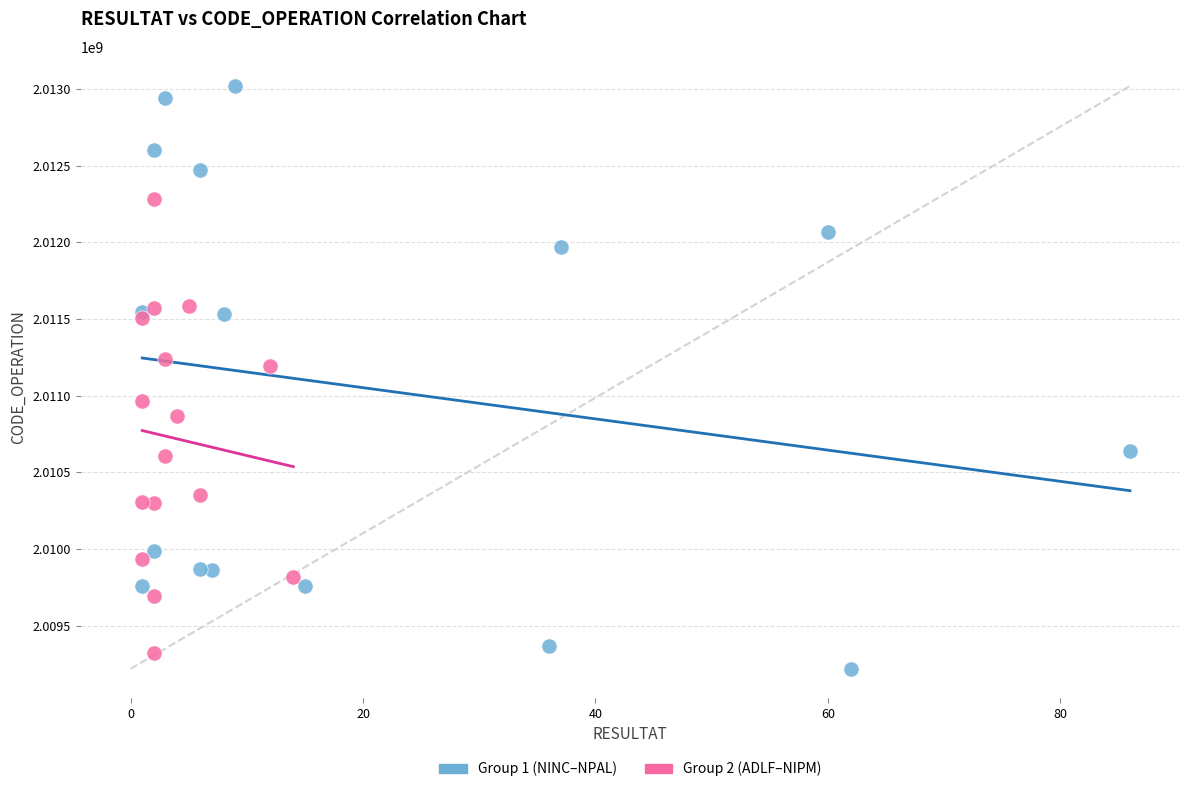

Which series has the largest Y range (max minus min)?

Group 1 (NINC–NPAL)